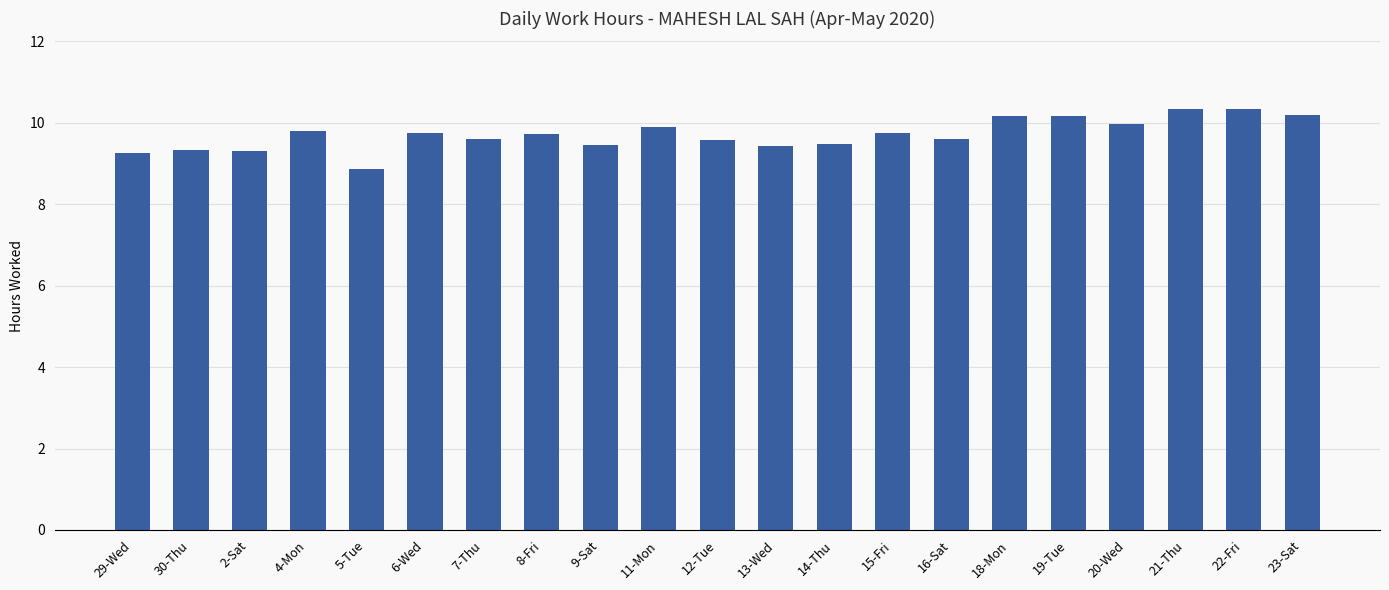

What is the label of the 9th bar from the left?

9-Sat